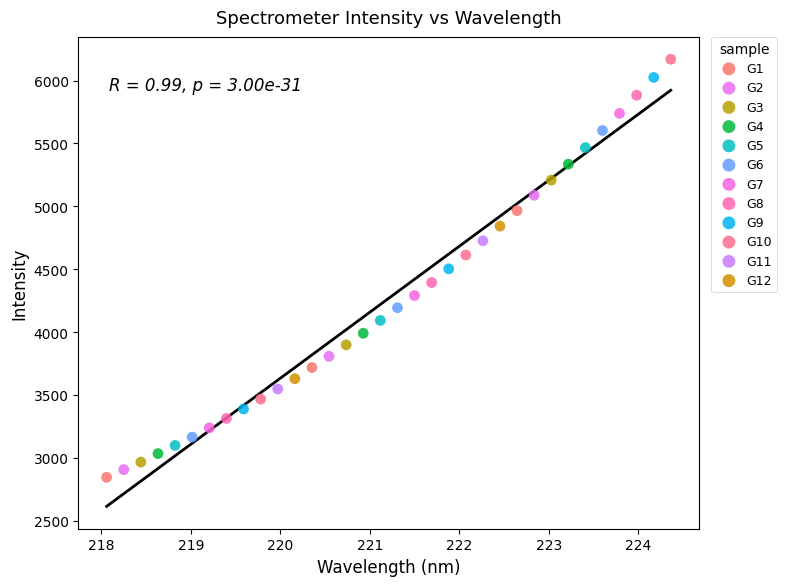

Which series contains the highest Y value?

G10